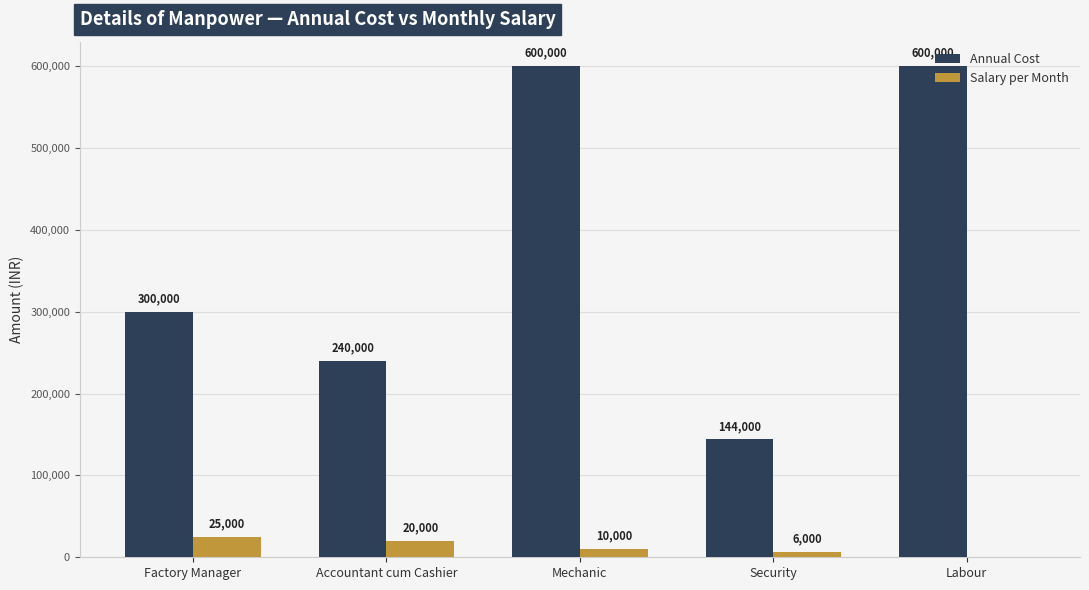

Reading right to left, list all the values displayed in this chart.

Annual Cost: 600000	144000	600000	240000	300000
Salary per Month: 0	6000	10000	20000	25000